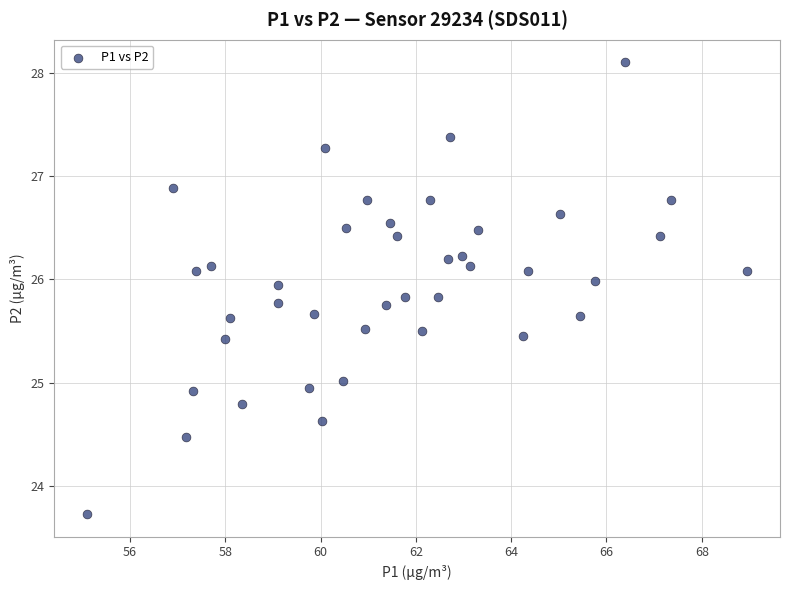

What is the range of Y values (max minus min)?

4.4